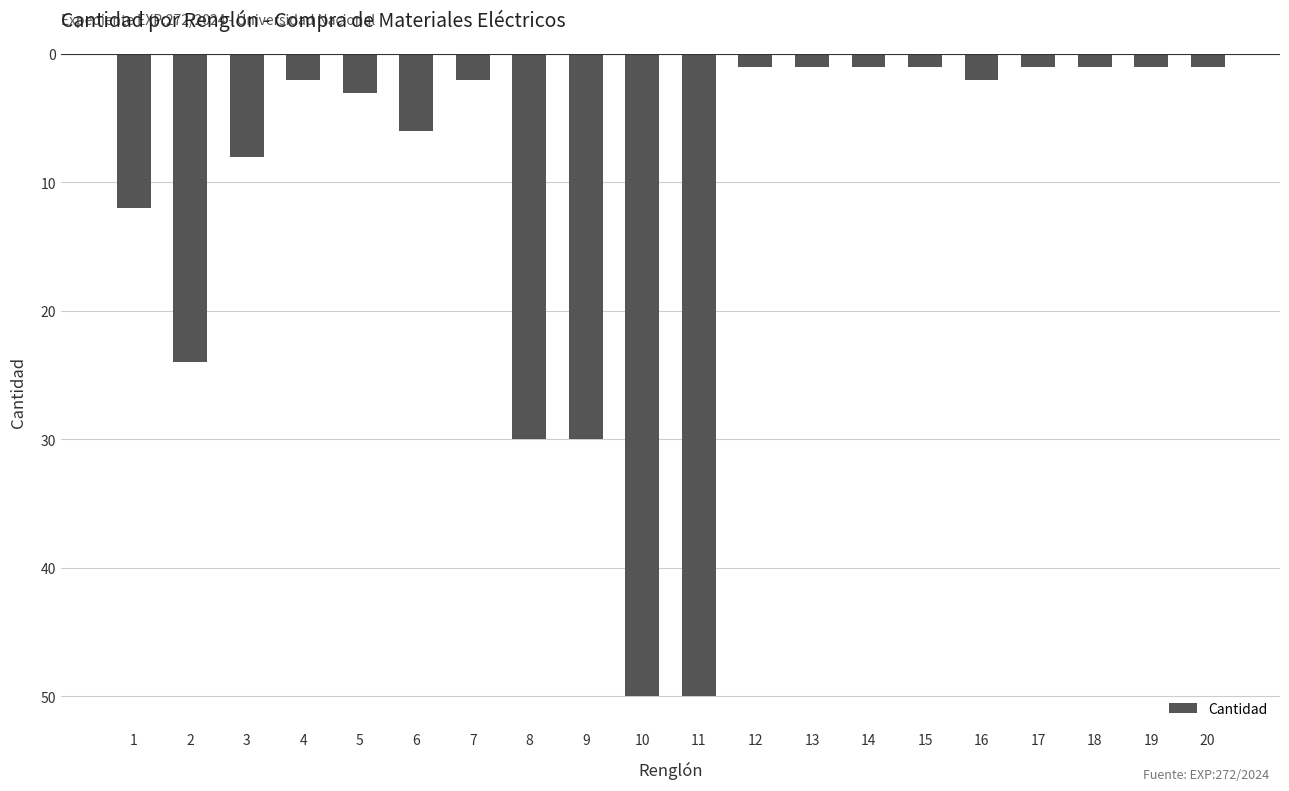

Reading left to right, extract all data points from this chart.

-12	-24	-8	-2	-3	-6	-2	-30	-30	-50	-50	-1	-1	-1	-1	-2	-1	-1	-1	-1